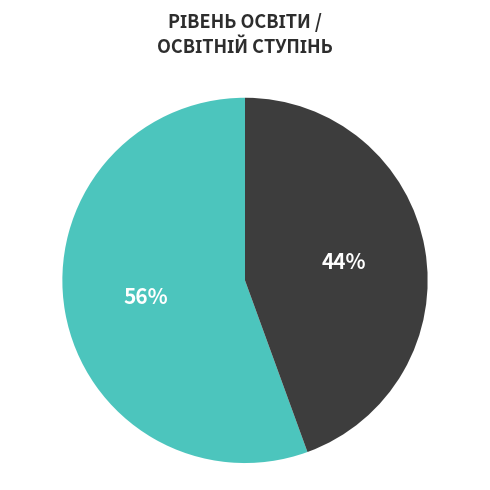

Is there any slice that represents more than half of the pie?

Yes